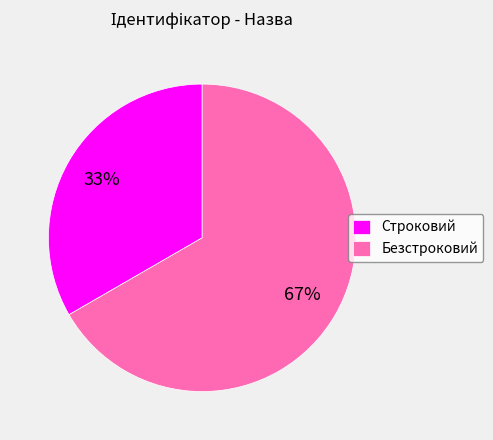

What percentage is the Строковий slice, to the nearest percent?

33%